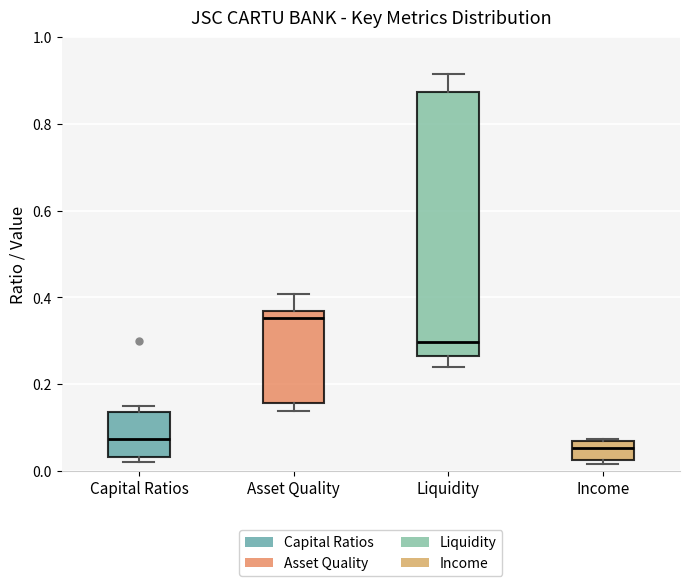

Reading left to right, read every box against the y-axis: the position of its median line, the range the box covers, and the ends of its whiskers. The values are not printed on the chart, so give them approximately, as read against the axis.

Capital Ratios: median 0.08, box 0.04 to 0.14, whiskers 0.02 to 0.16
Asset Quality: median 0.36 (just below the box's upper edge), box 0.16 to 0.36, whiskers 0.14 to 0.40
Liquidity: median 0.30, box 0.26 to 0.88, whiskers 0.24 to 0.92
Income: median 0.06 (inside the box), box 0.02 to 0.06, whiskers 0.02 (just below the box's lower edge) to 0.08